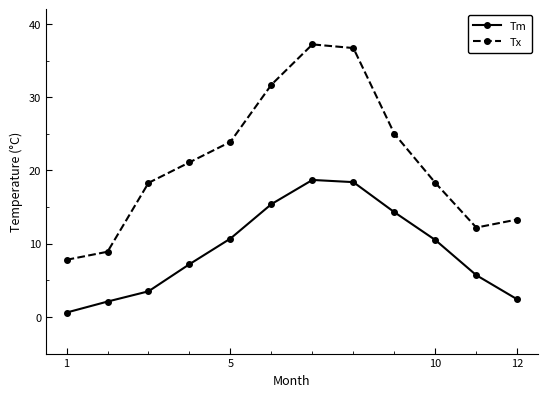

What is the maximum value for Tx?

37.2